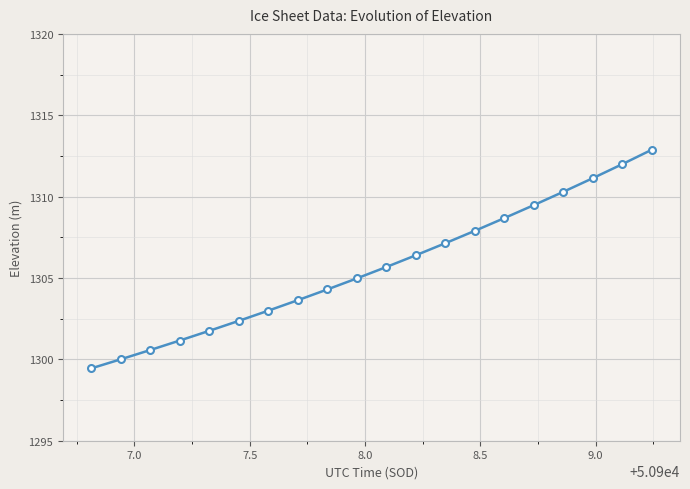

How many series are shown in this chart?

1